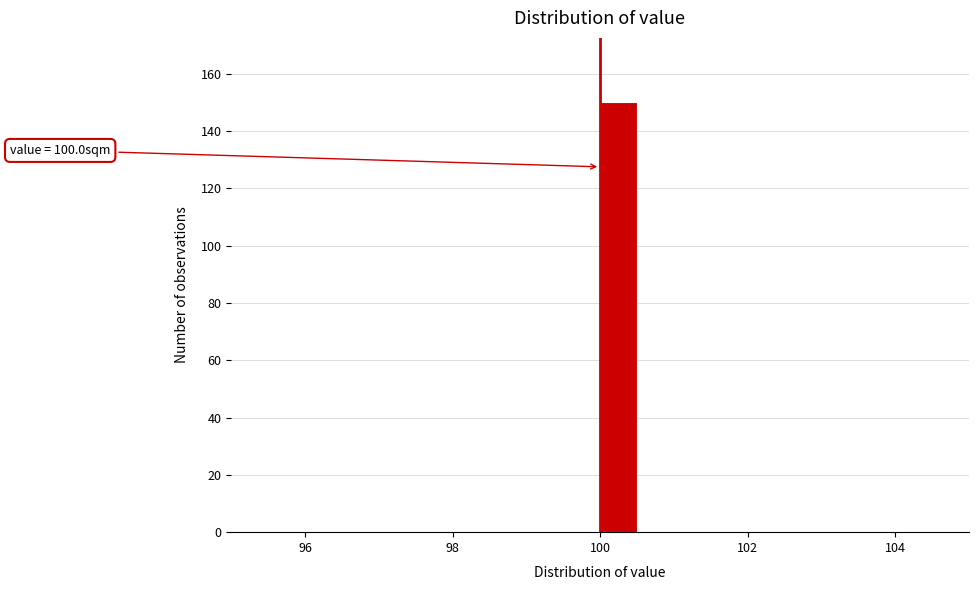

Around what value on the x-axis is the tallest bar? Give the approximate position of its centre, as read against the axis.

100.2